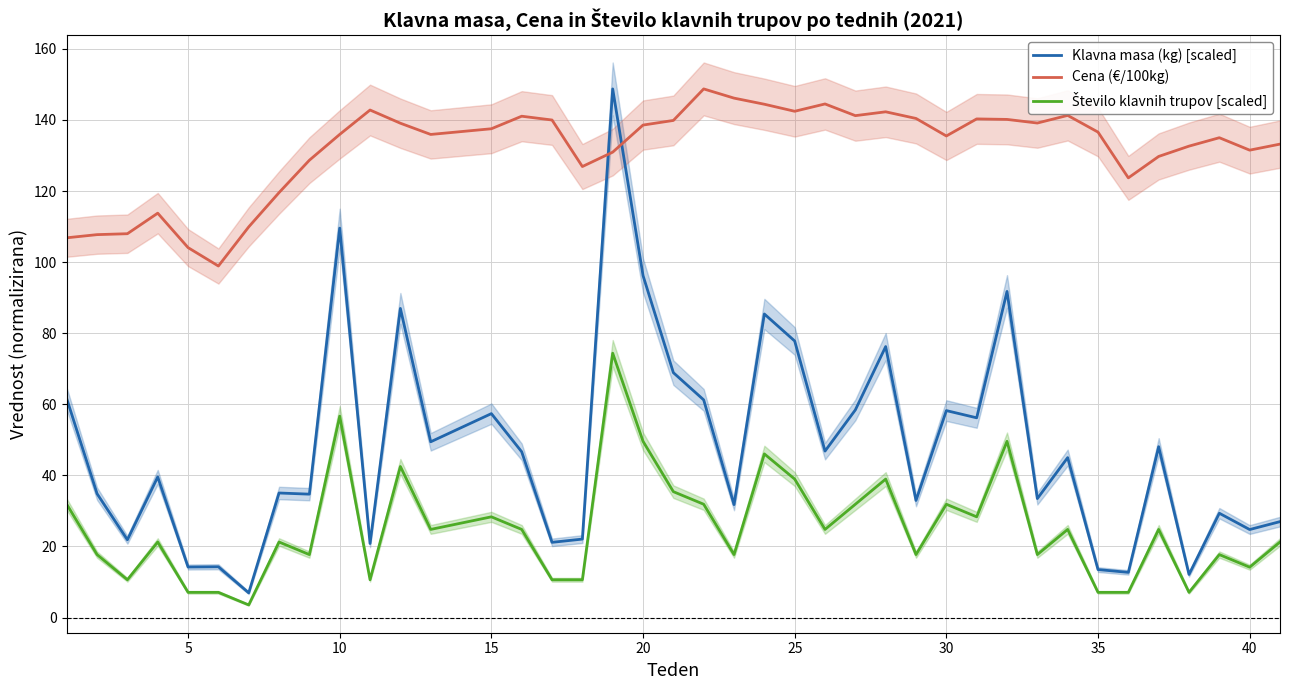

How many values in the Število klavnih trupov [scaled] series are below 24?

20